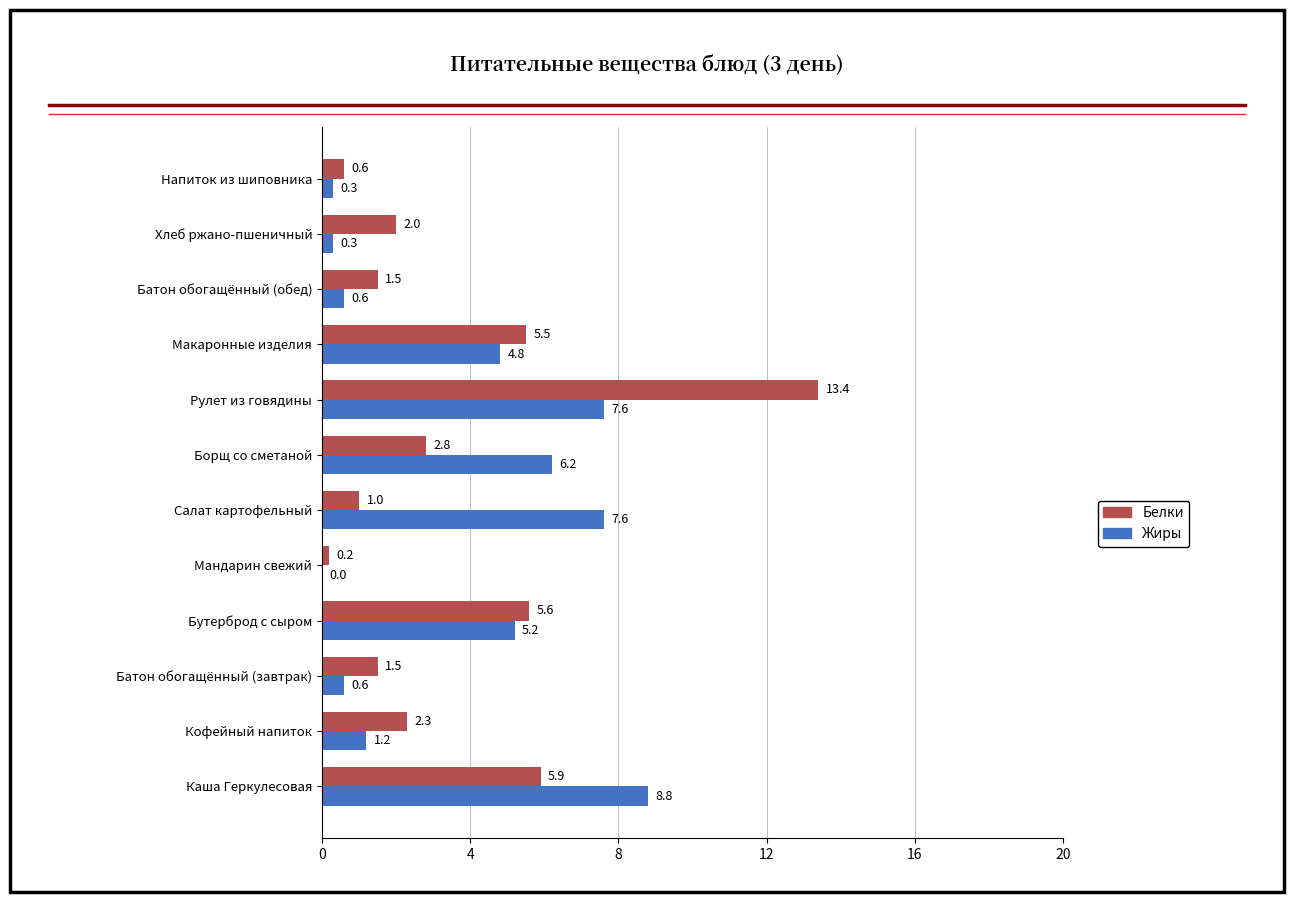

At which category does the chart reach its peak across all series?

Рулет из говядины